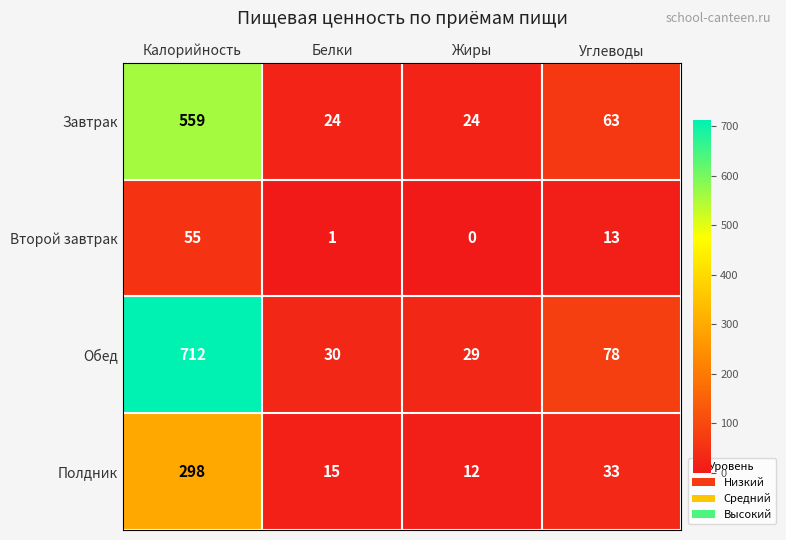

Which series has the largest range (max minus min)?

Обед